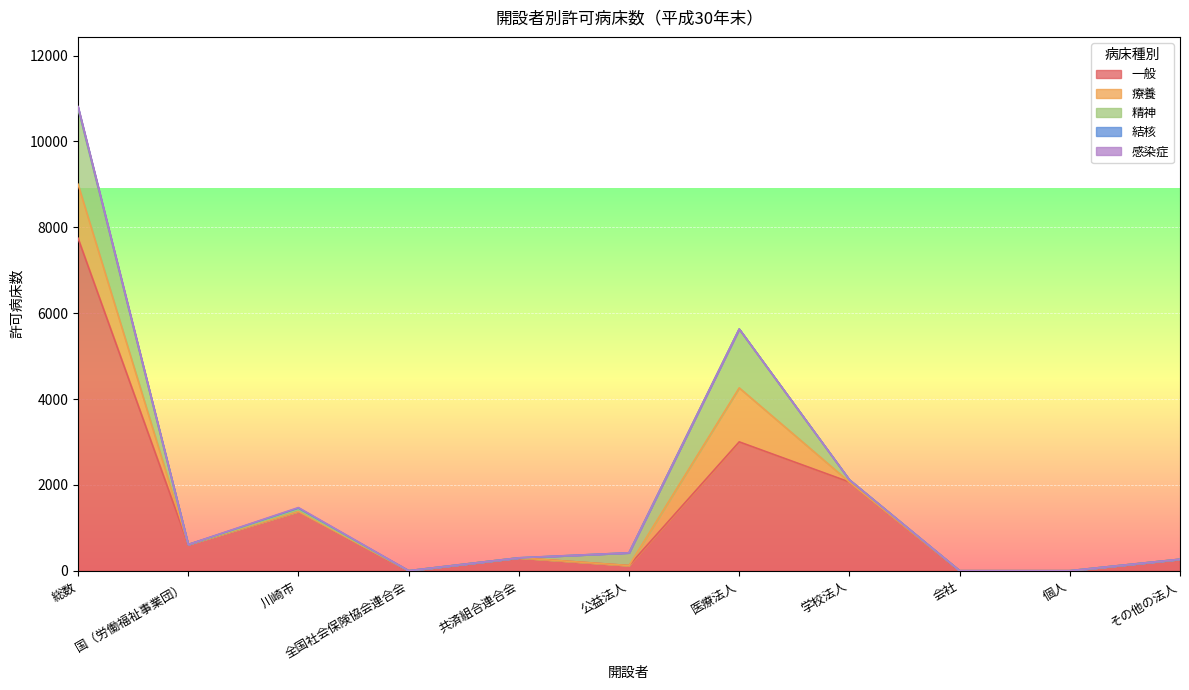

Reading left to right, extract all data points from this chart.

一般: 7747	610	1382	0	300	120	3002	2066	0	0	267
療養: 1258	0	0	0	0	0	1258	0	0	0	0
精神: 1758	0	38	0	0	297	1371	52	0	0	0
結核: 40	0	40	0	0	0	0	0	0	0	0
感染症: 12	0	12	0	0	0	0	0	0	0	0